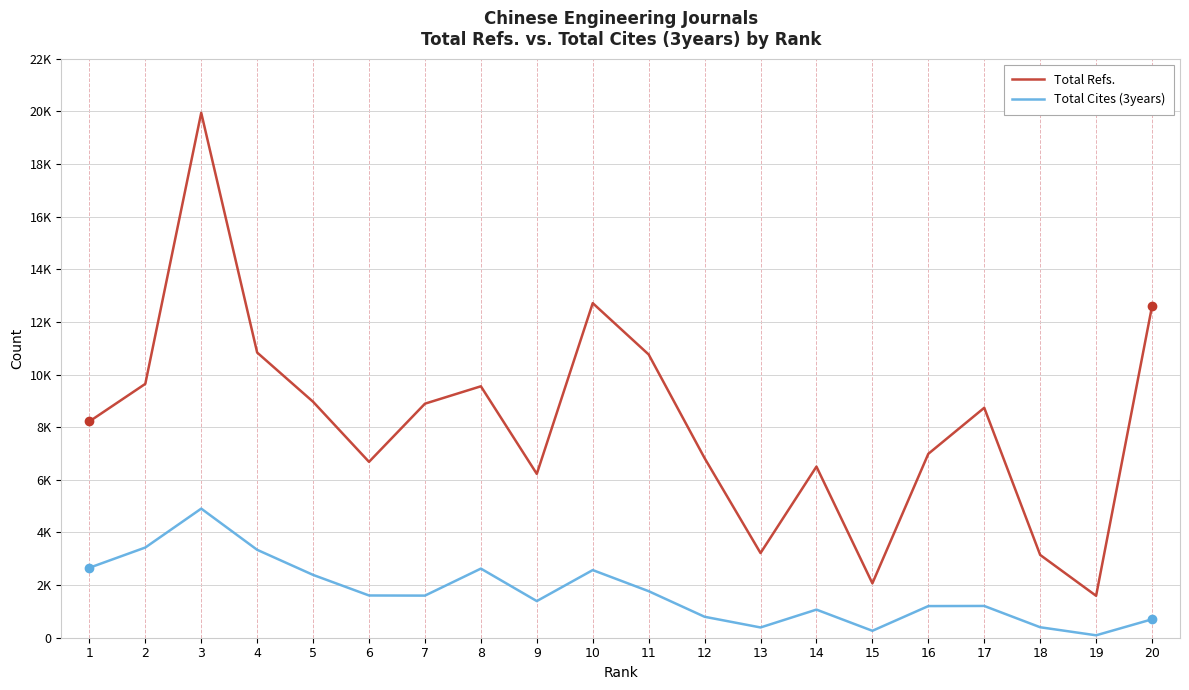

Reading left to right, transcribe all the data shown in this chart.

Total Refs.: 8217	9645	19944	10835	8965	6682	8892	9553	6225	12712	10761	6823	3217	6501	2067	6987	8736	3146	1593	12594
Total Cites (3years): 2658	3427	4905	3340	2387	1605	1600	2626	1392	2570	1768	796	390	1068	263	1202	1207	398	92	700